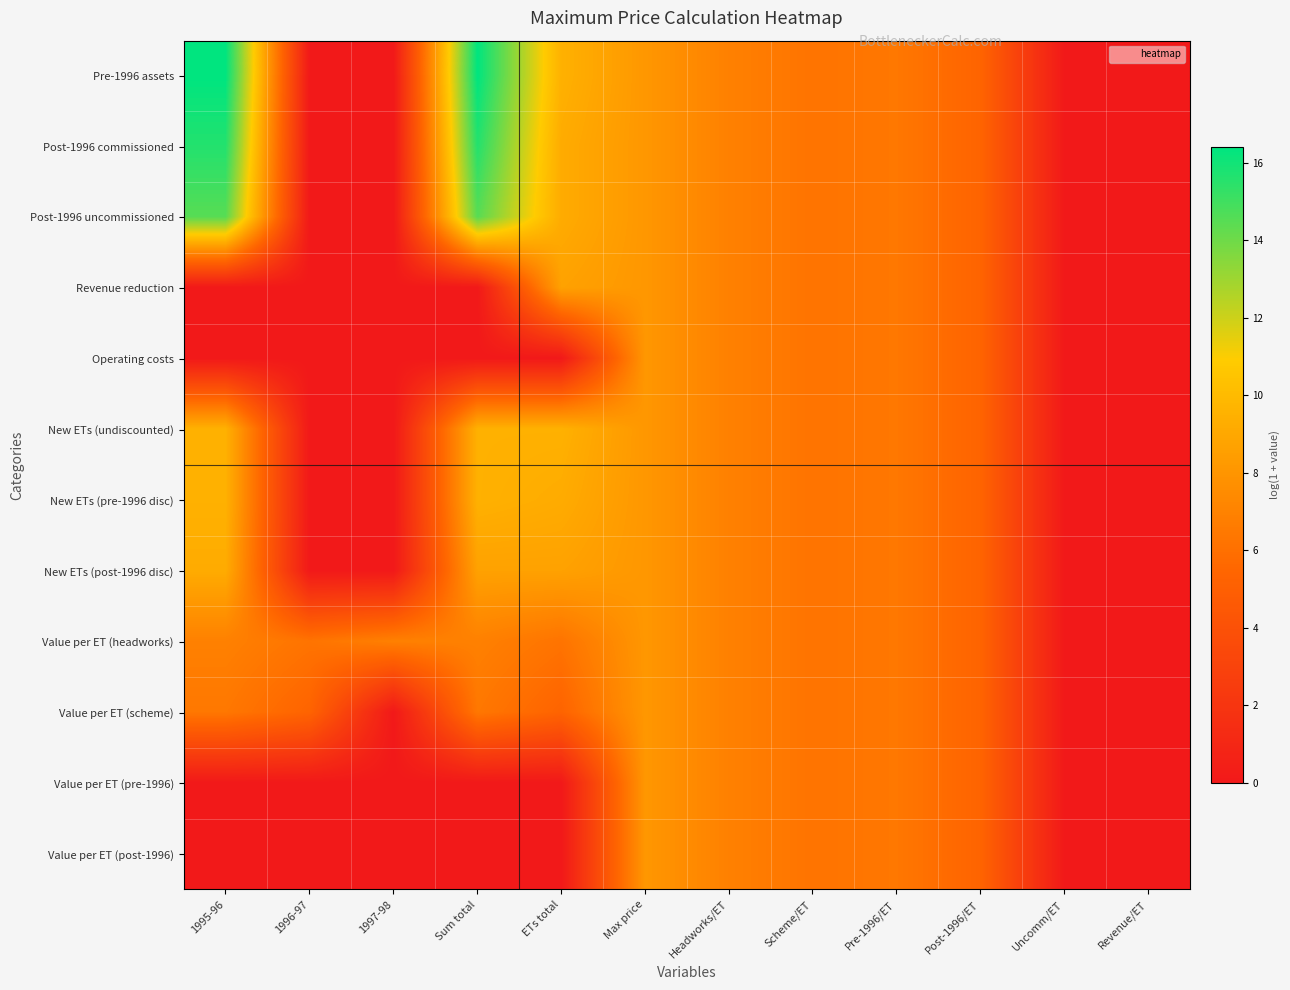

Which has a higher value, 1997-98 or Max price?

Max price